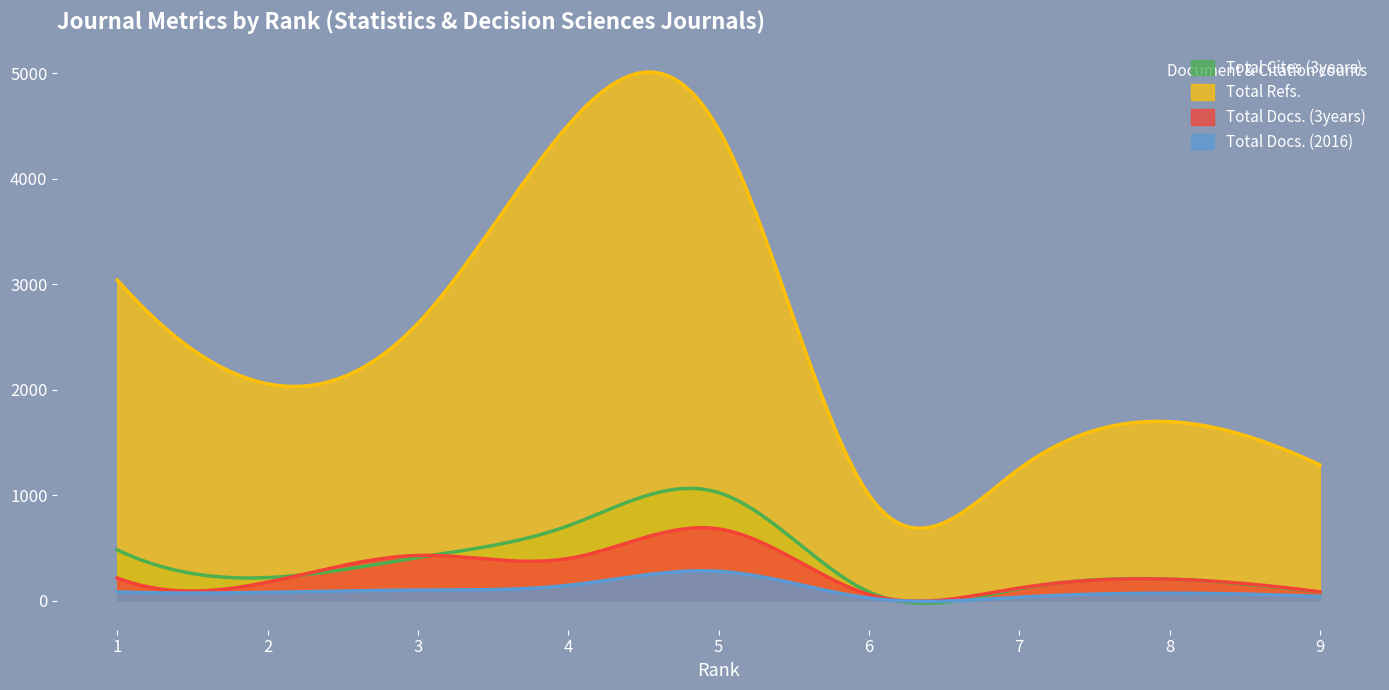

Which series has the widest spread of values?

Total Refs.